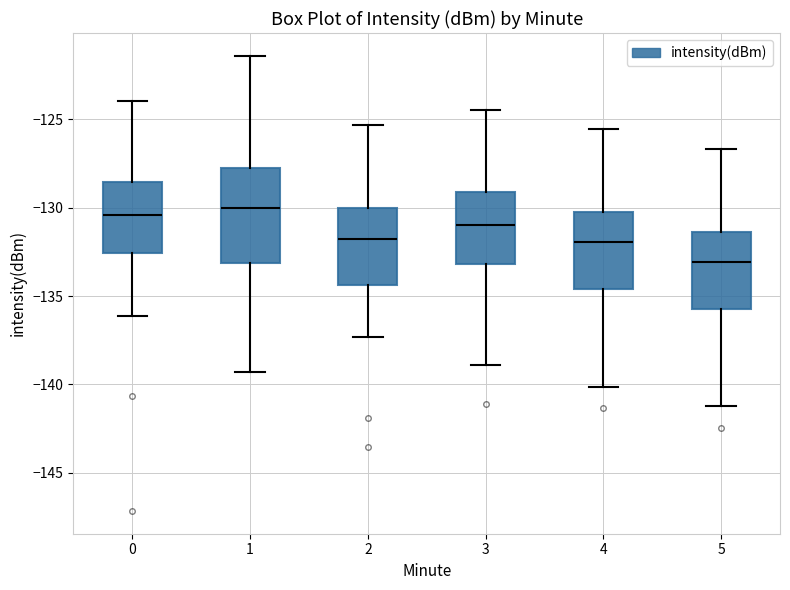

Reading left to right, read every box against the y-axis: the position of its median line, the range the box covers, and the ends of its whiskers. The values are not printed on the chart, so give them approximately, as read against the axis.

0: median -130.5, box -132.5 to -128.5, whiskers -136.0 to -124.0
1: median -130.0, box -133.0 to -127.5, whiskers -139.5 to -121.5
2: median -132.0, box -134.5 to -130.0, whiskers -137.5 to -125.5
3: median -131.0, box -133.0 to -129.0, whiskers -139.0 to -124.5
4: median -132.0, box -134.5 to -130.5, whiskers -140.0 to -125.5
5: median -133.0, box -135.5 to -131.5, whiskers -141.0 to -126.5